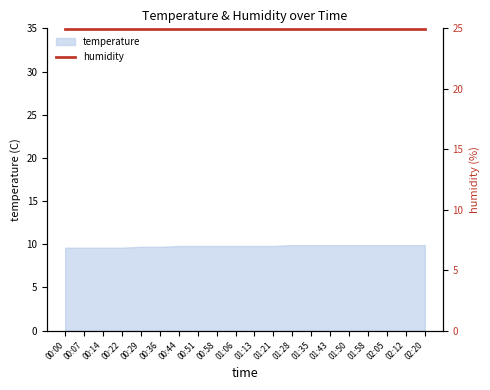

List the labels in order of value, smallest first.

00:00, 00:07, 00:14, 00:22, 00:29, 00:36, 00:44, 00:51, 00:58, 01:06, 01:13, 01:21, 01:28, 01:35, 01:43, 01:50, 01:58, 02:05, 02:12, 02:20